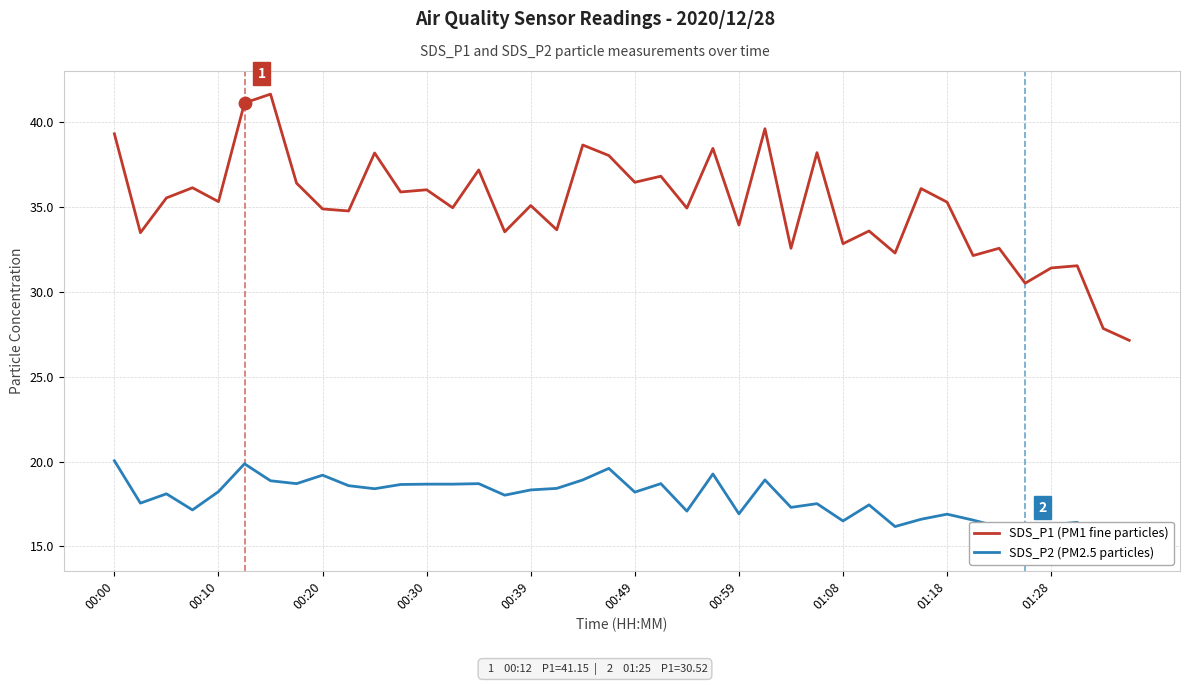

At how many categories does at least one series exceed 31?

37